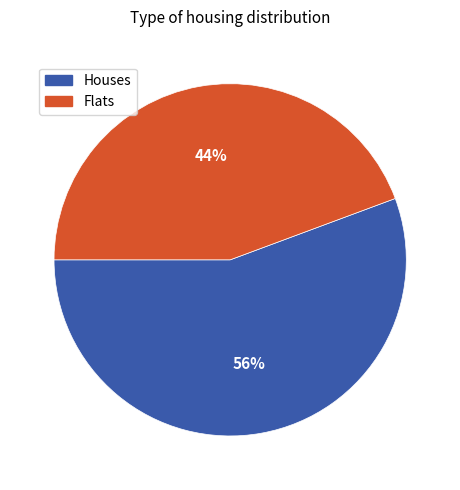

To the nearest percent, what percentage of the pie is Houses?

56%